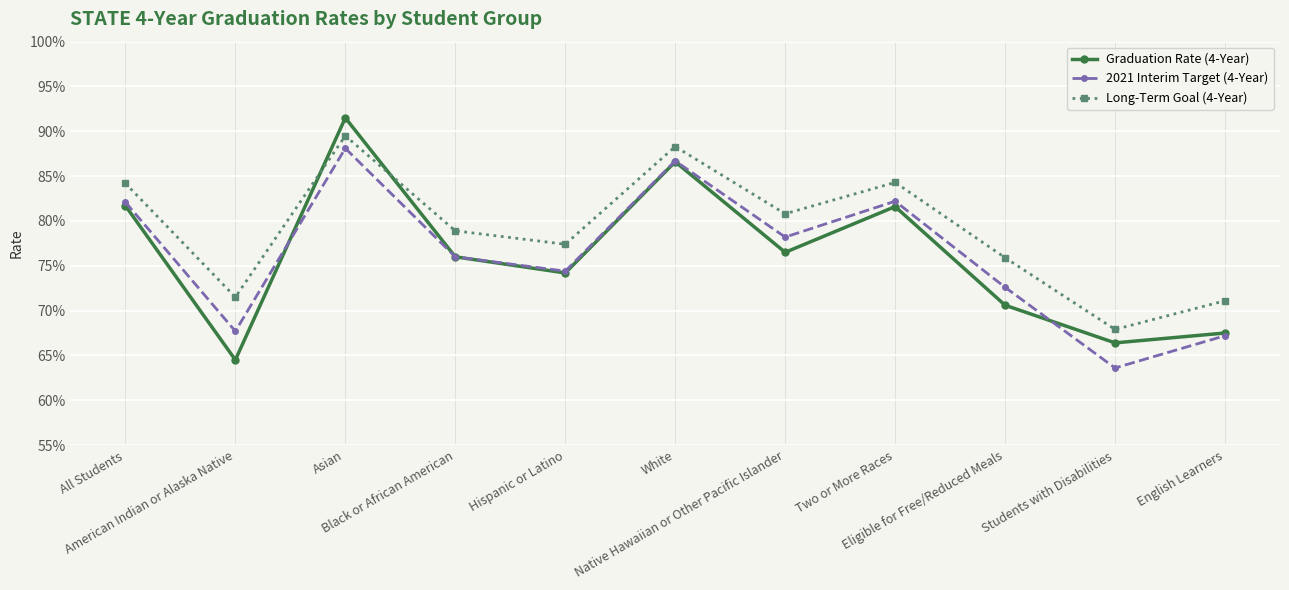

Reading right to left, transcribe all the data shown in this chart.

Graduation Rate (4-Year): 0.7	0.7	0.7	0.8	0.8	0.9	0.7	0.8	0.9	0.6	0.8
2021 Interim Target (4-Year): 0.7	0.6	0.7	0.8	0.8	0.9	0.7	0.8	0.9	0.7	0.8
Long-Term Goal (4-Year): 0.7	0.7	0.8	0.8	0.8	0.9	0.8	0.8	0.9	0.7	0.8